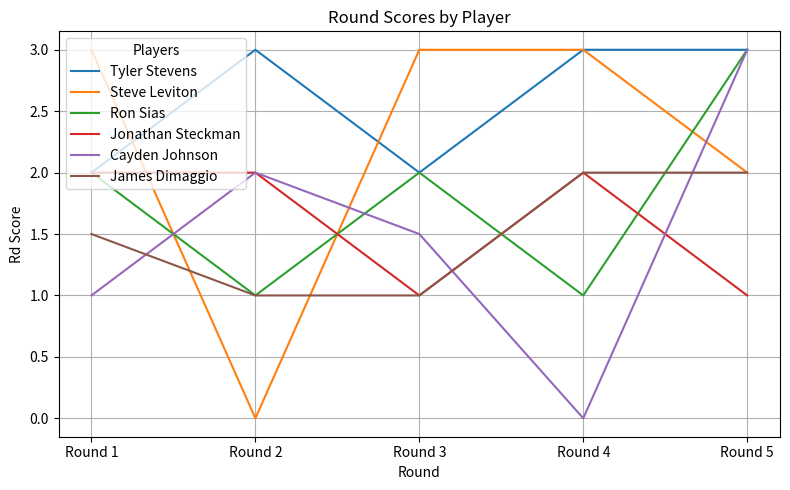

Which series has the largest total across all categories?

Tyler Stevens